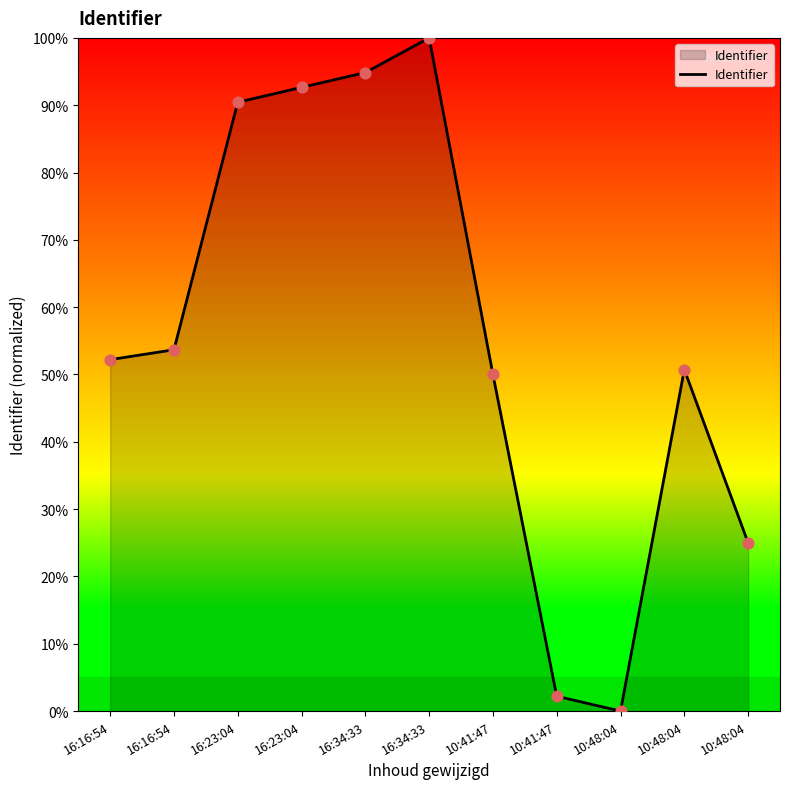

How many lines are shown in the chart?

1